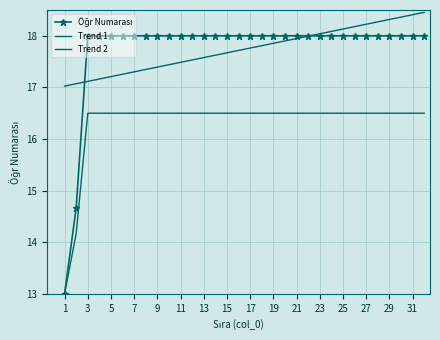

Which series has the widest spread of values?

Öğr Numarası